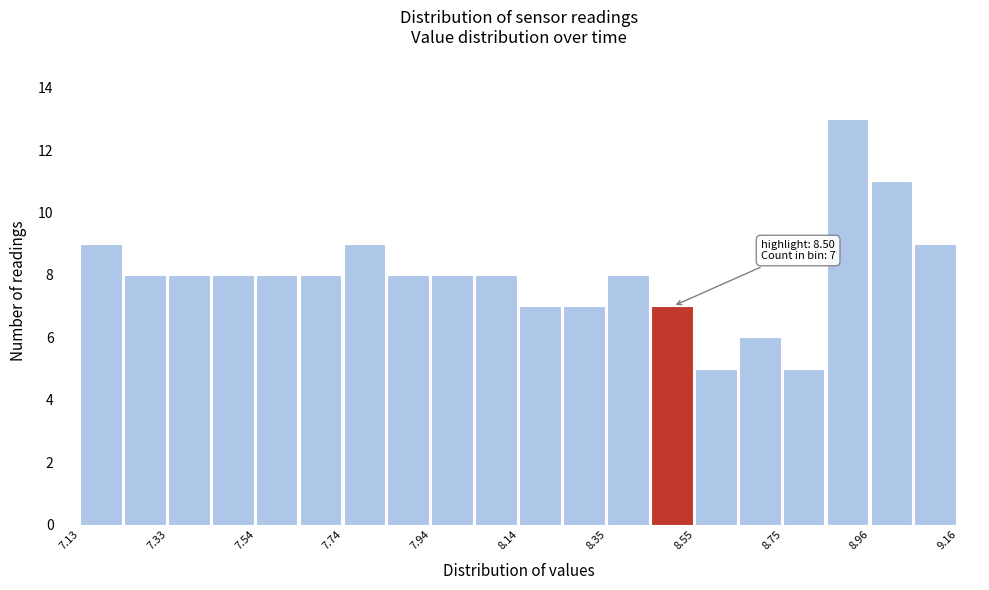

Read against the x-axis, roughly where is the centre of the tallest bar?

8.90